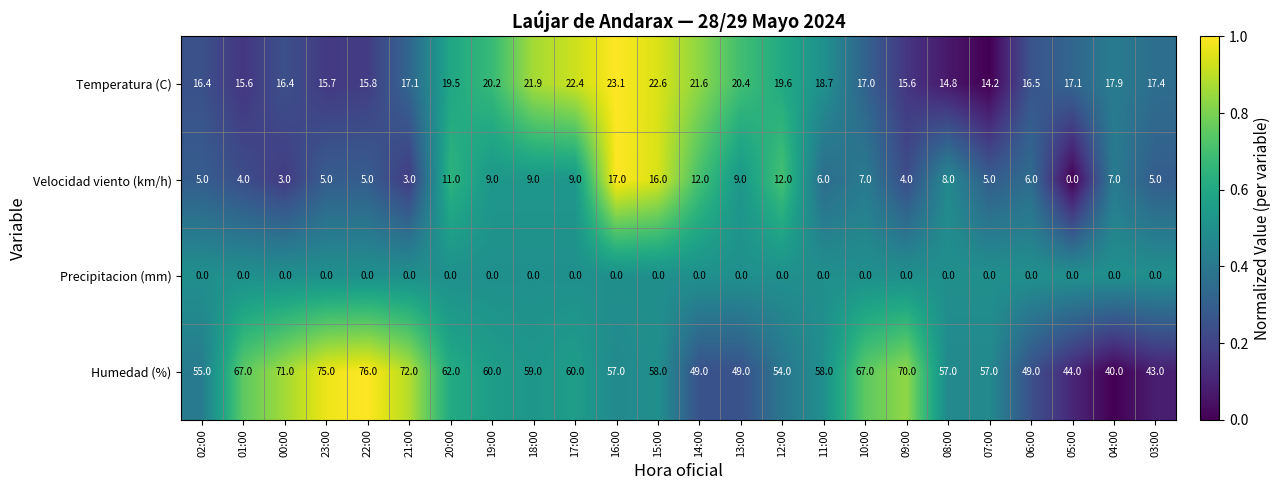

What is the difference between the maximum and minimum values in the Velocidad viento (km/h) series?

17.0